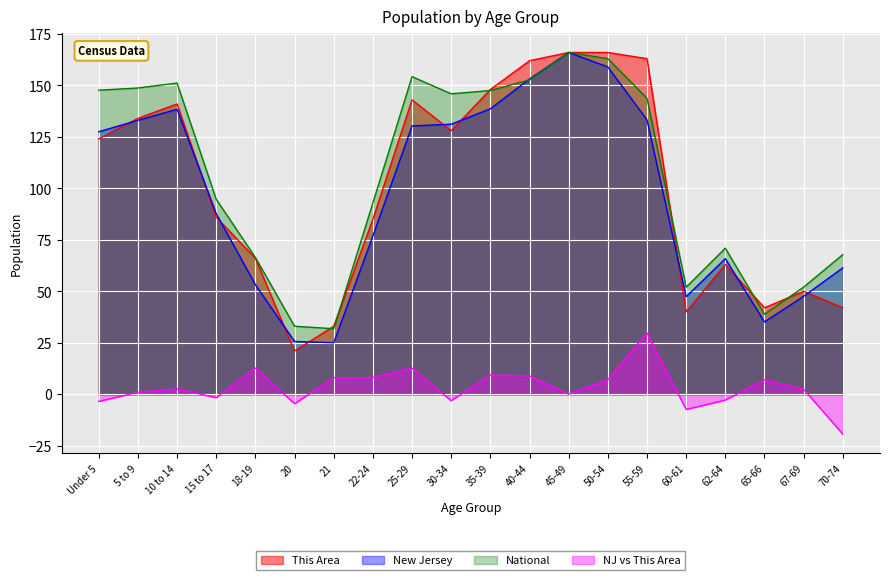

What is the label of the 13th point from the left?

45-49